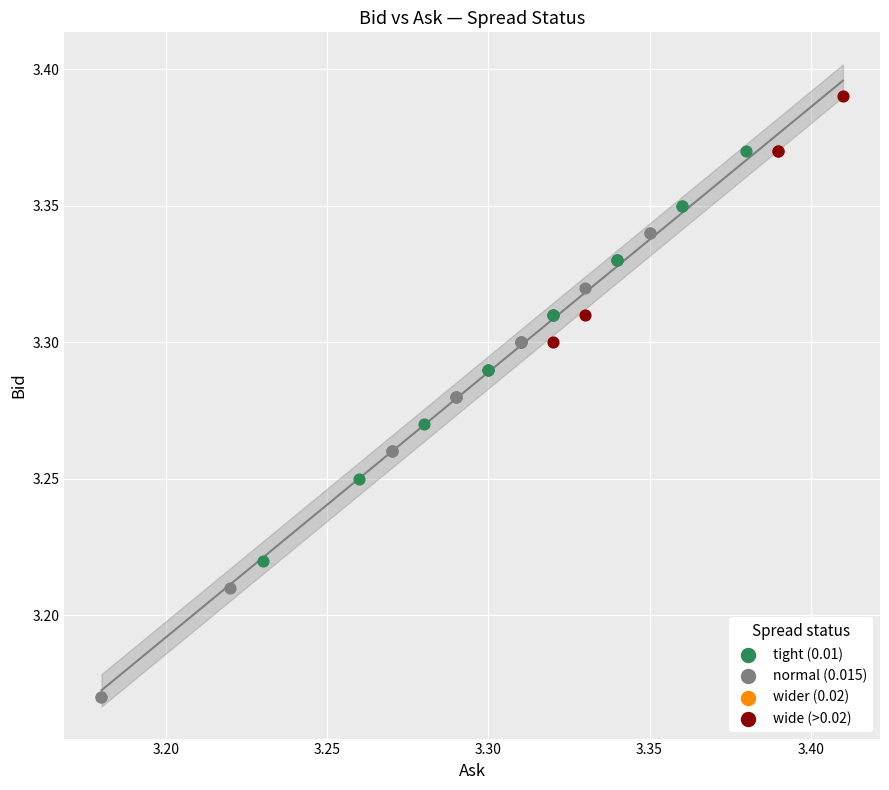

Which series has the largest Y range (max minus min)?

normal (0.015)